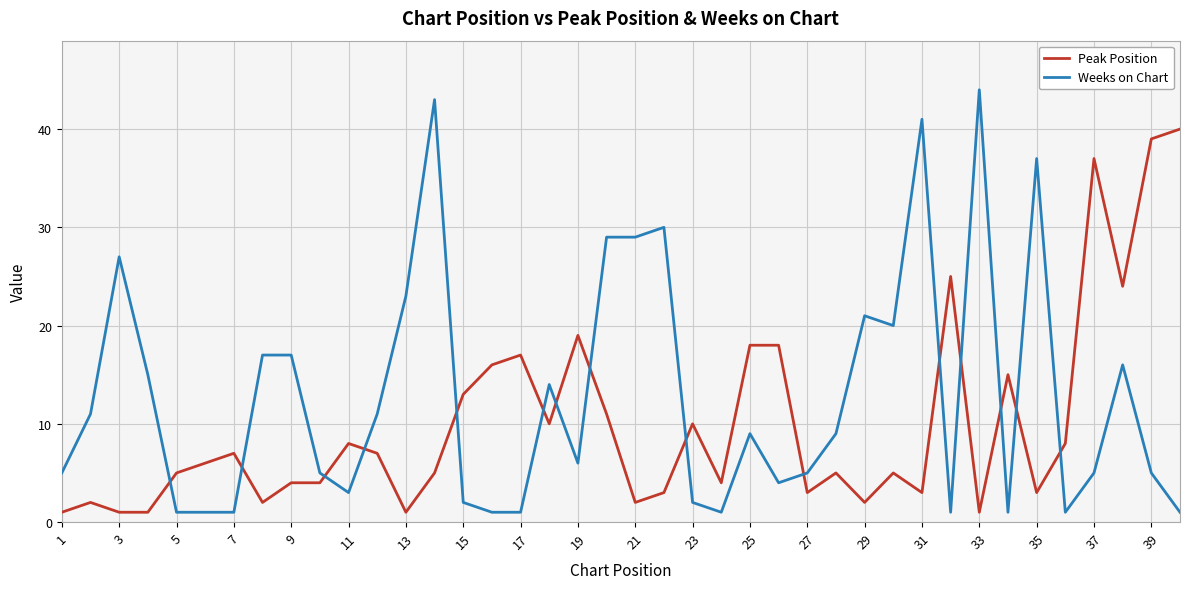

How many times do Weeks on Chart and Peak Position cross each other?

15